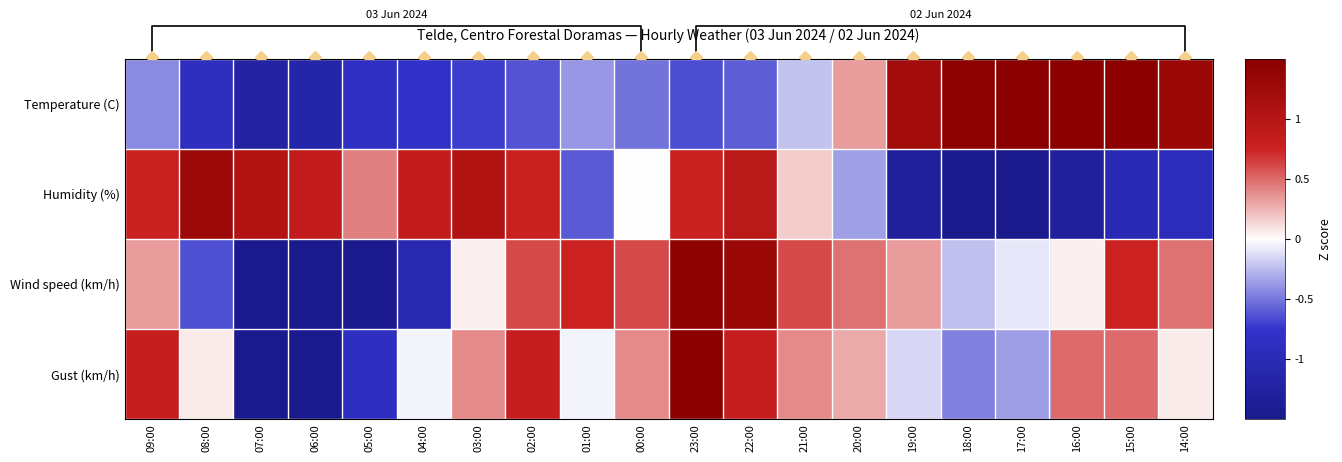

What is the maximum value shown in the chart?

1.9